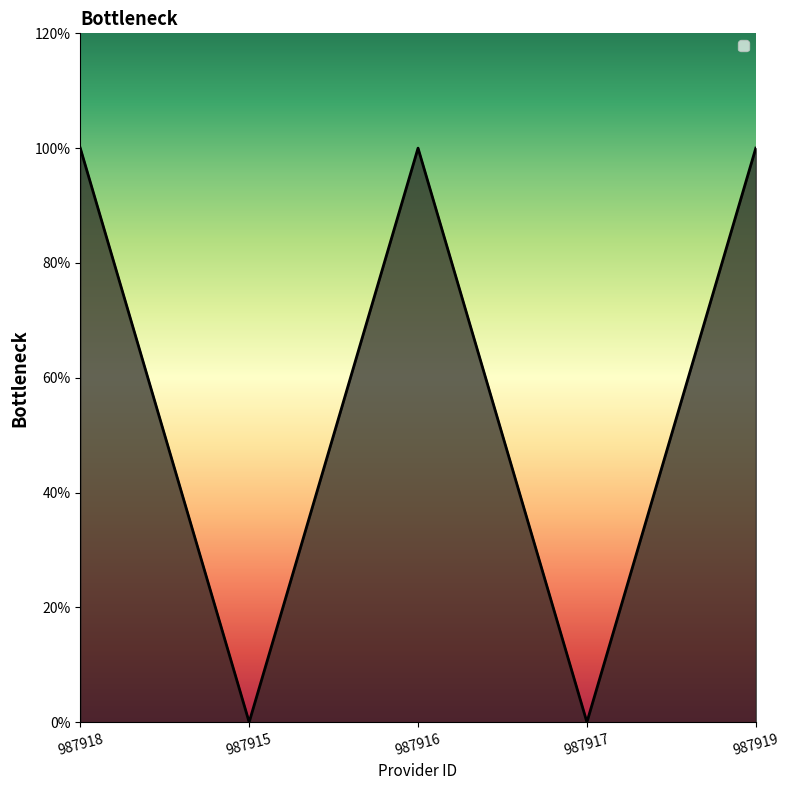

Does the chart have visible grid lines?

No